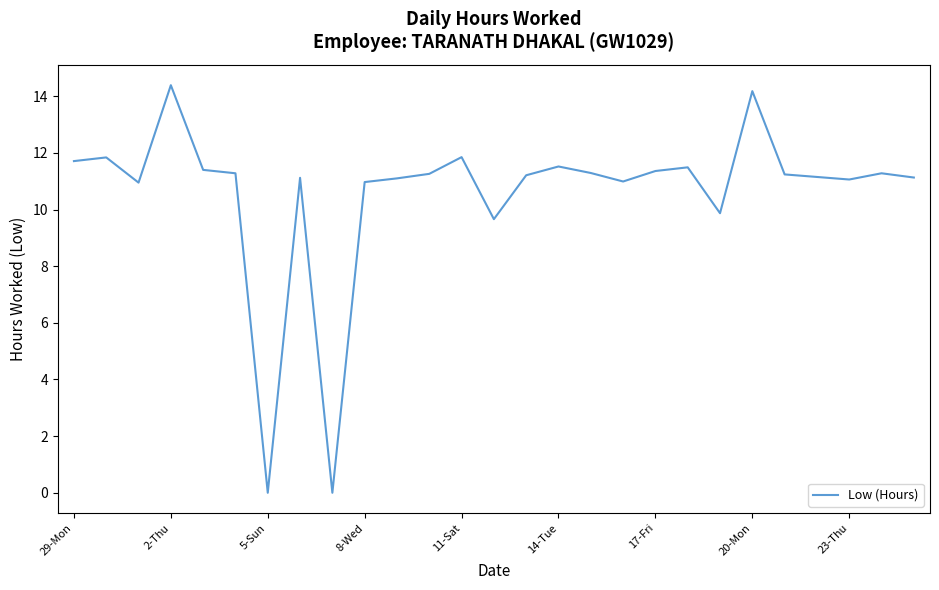

What is the difference between the maximum and minimum values?

14.4